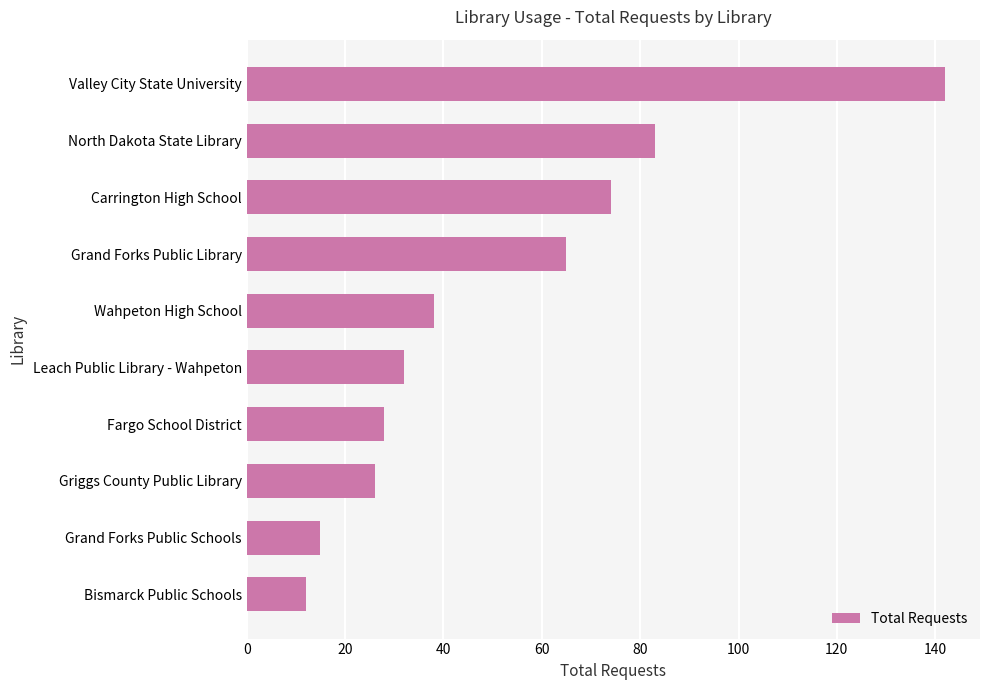

What is the change in value from Leach Public Library - Wahpeton to North Dakota State Library?

+51